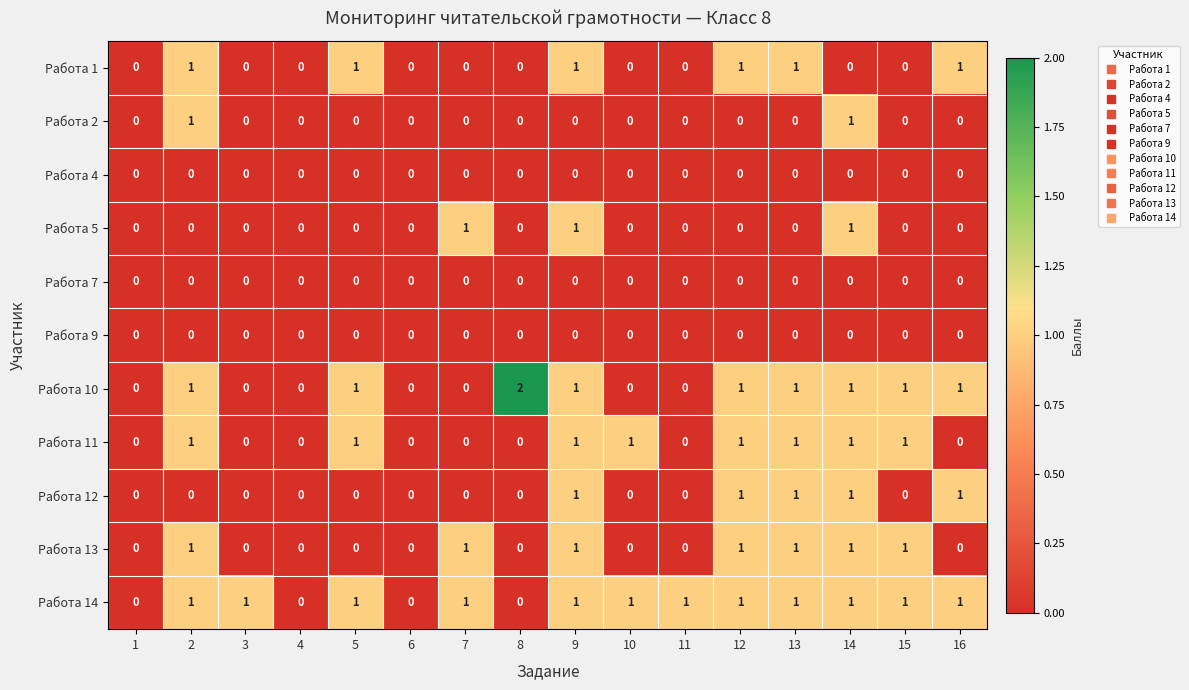

Count the Работа 10 values in the range 0 to 1.

15